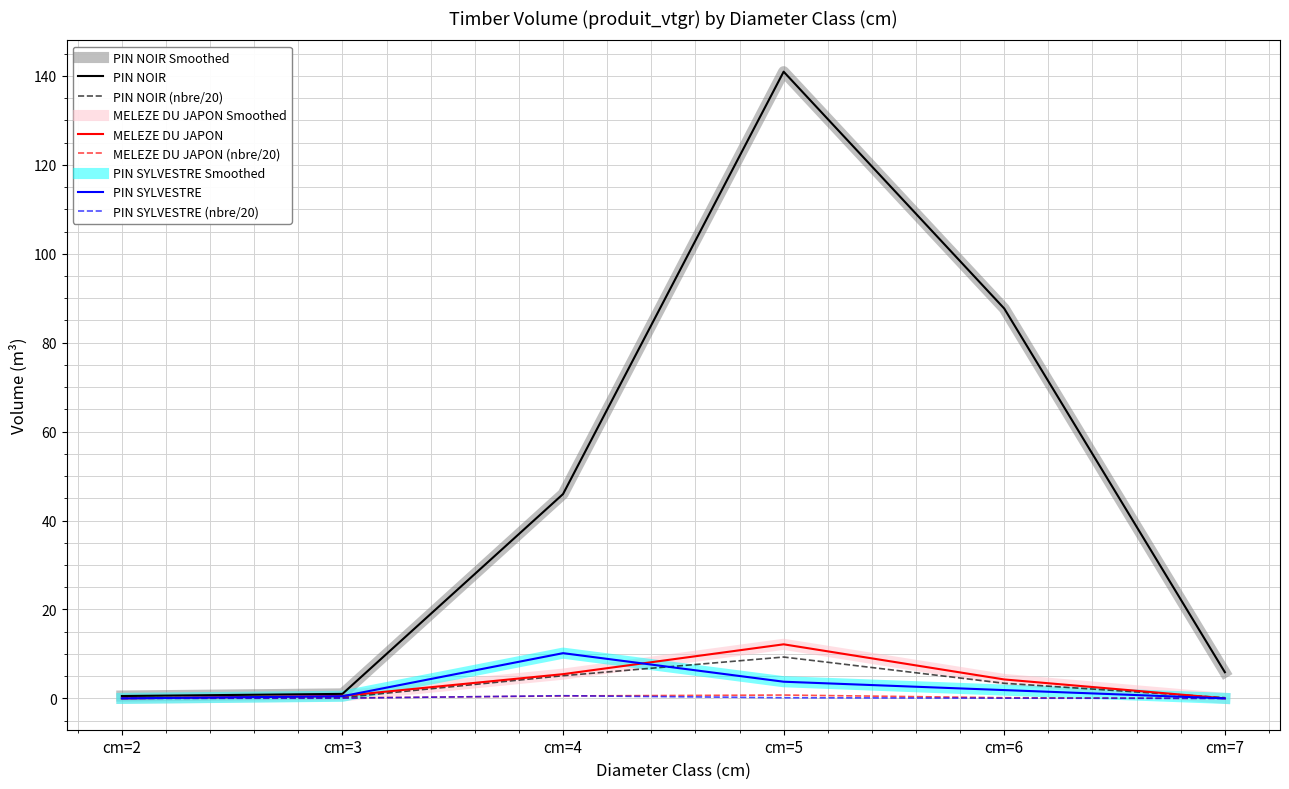

How many lines are shown in the chart?

9